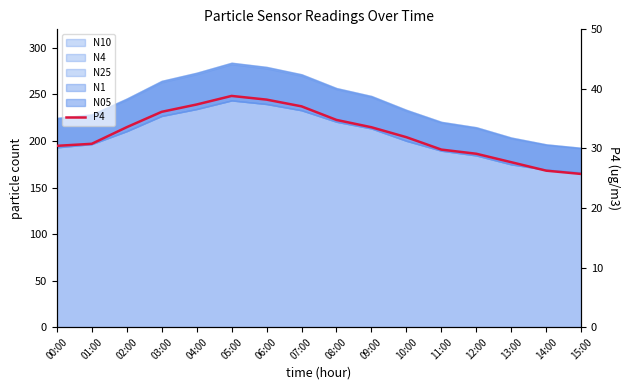

What is the ratio of the value at 07:00 to the value at 13:00?

1.3